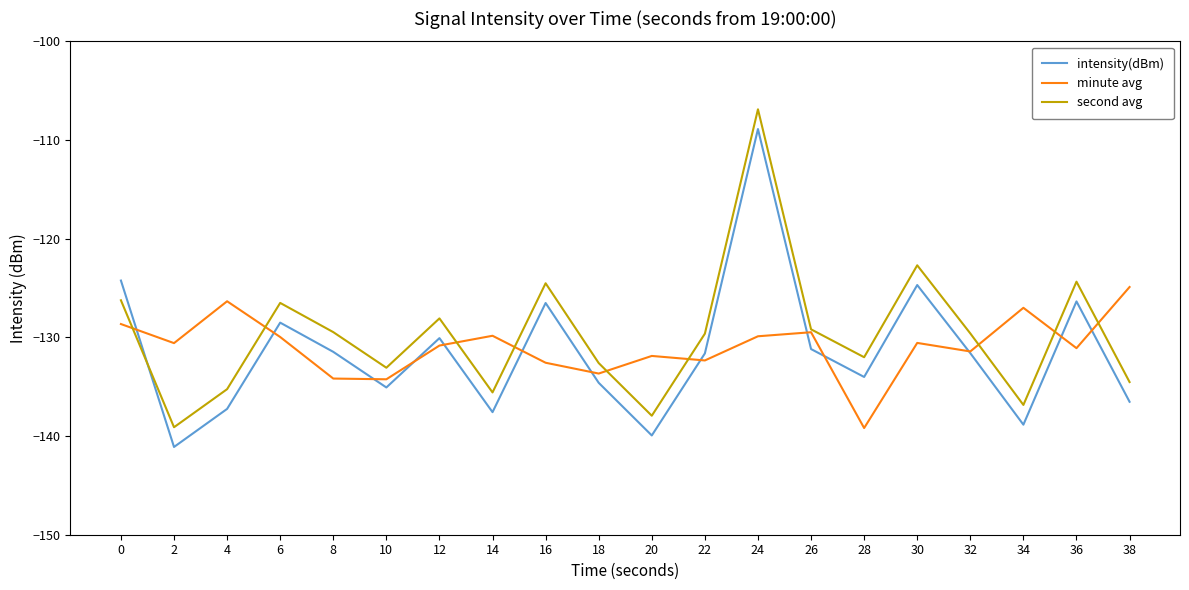

Count the number of data series in this chart.

3